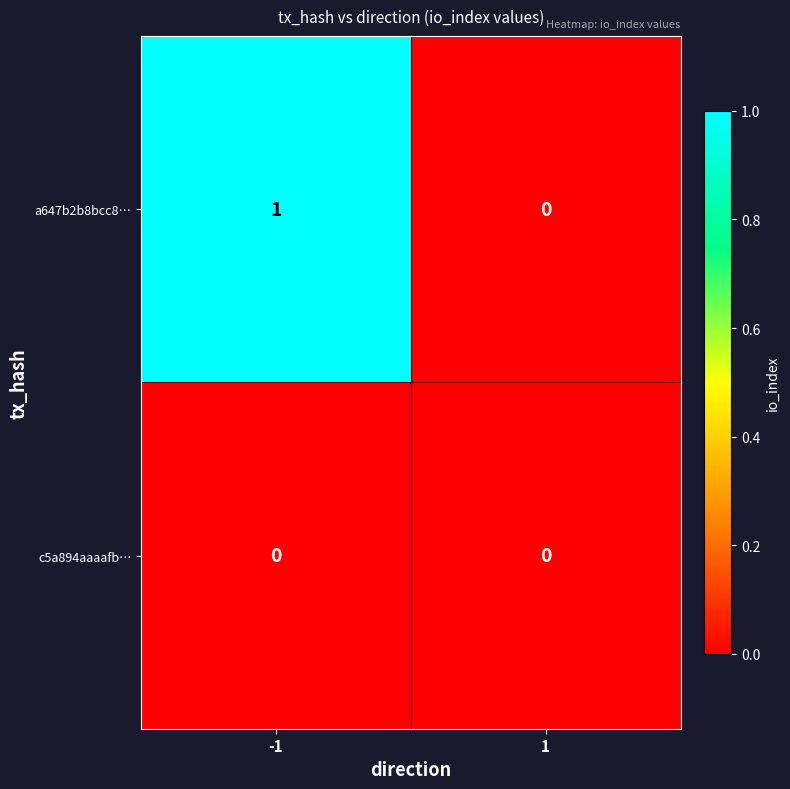

Between -1 and 1, which series saw the biggest shift?

a647b2b8bcc8…